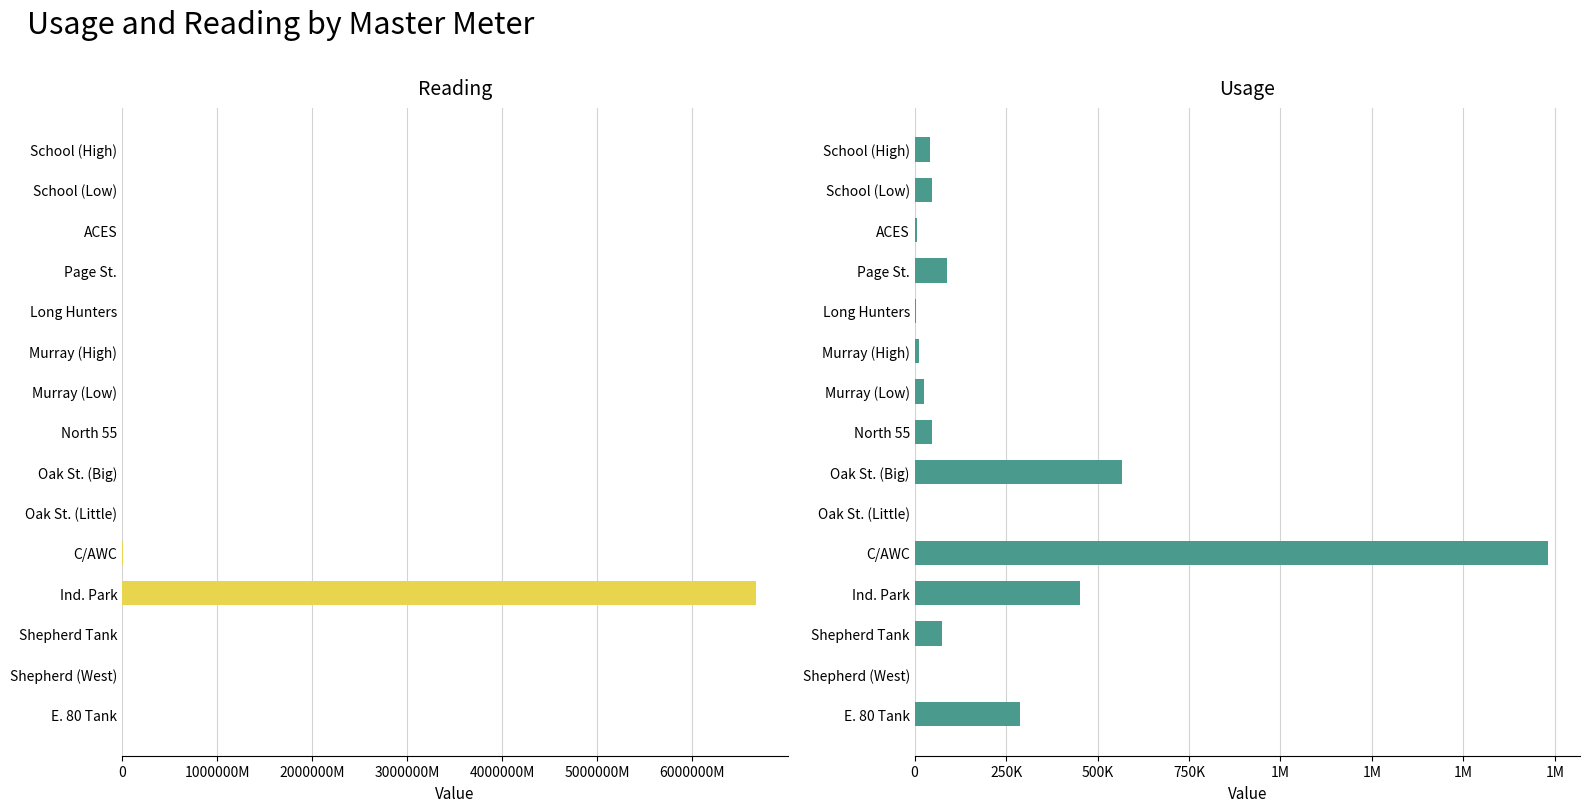

How many data points does each series have?

15